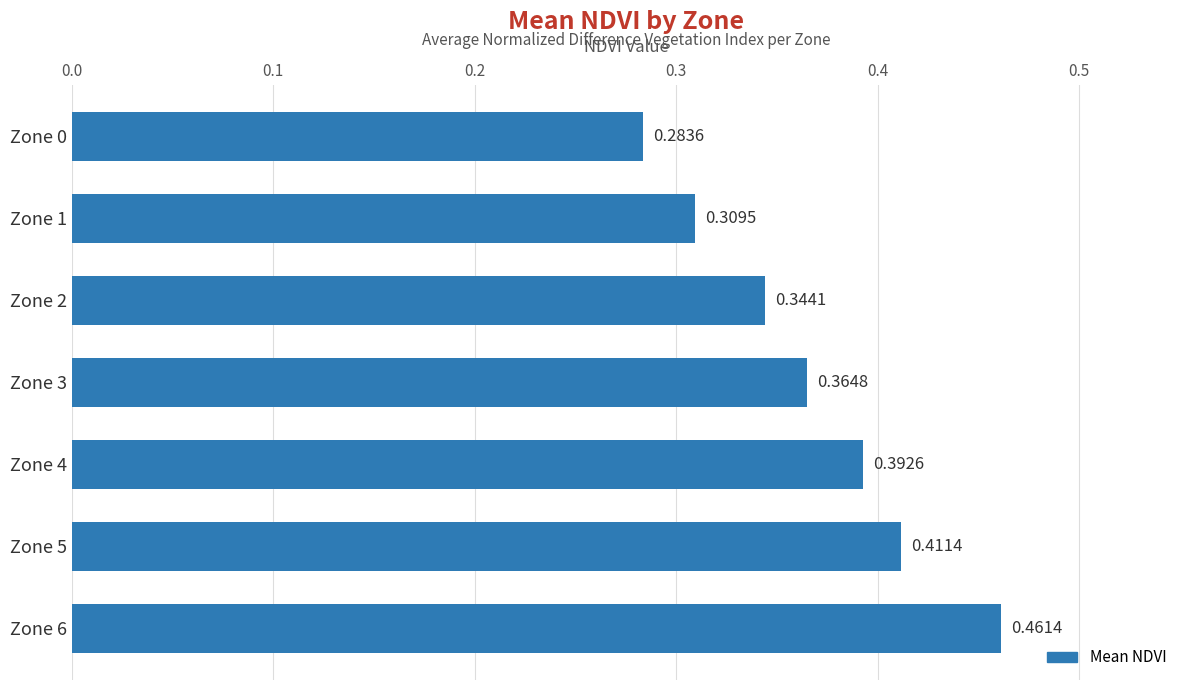

Count the number of categories in the chart.

7